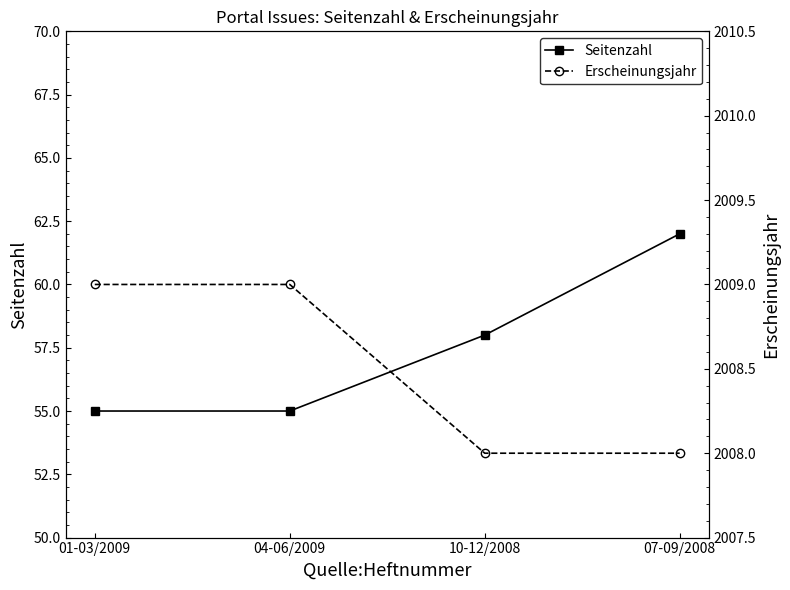

Which category has the highest value in the Seitenzahl series?

07-09/2008